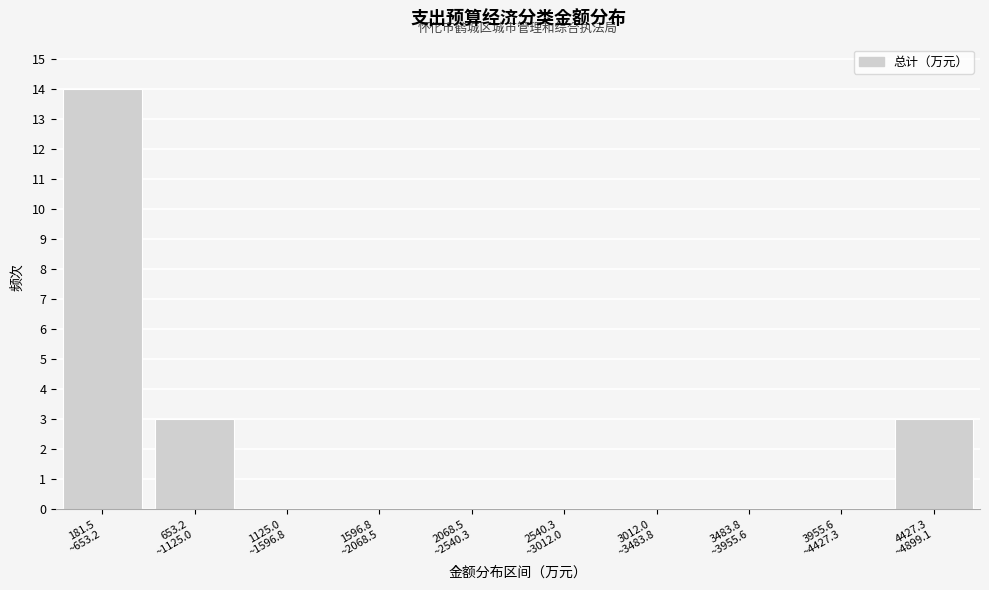

What is the maximum value shown in the chart?

14